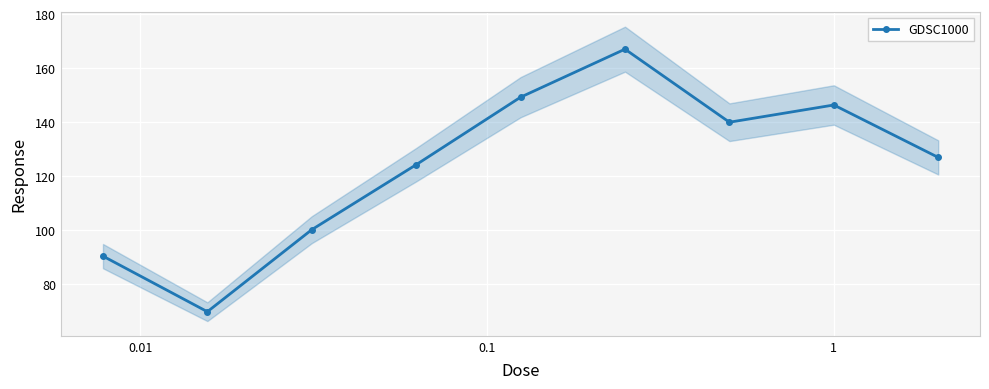

How many interior local peaks does the GDSC1000 series have?

2